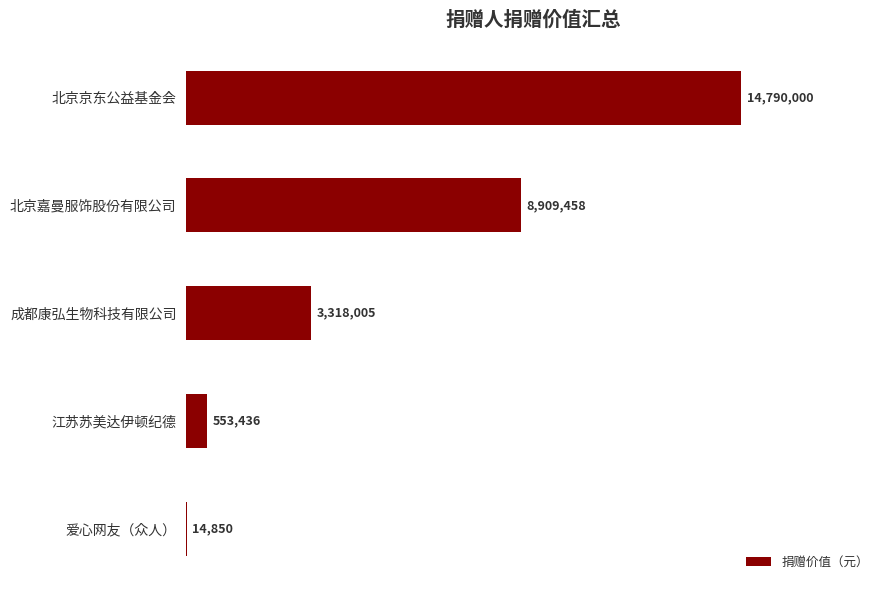

Is it true that the value at 成都康弘生物科技有限公司 is 3318004.8?

True